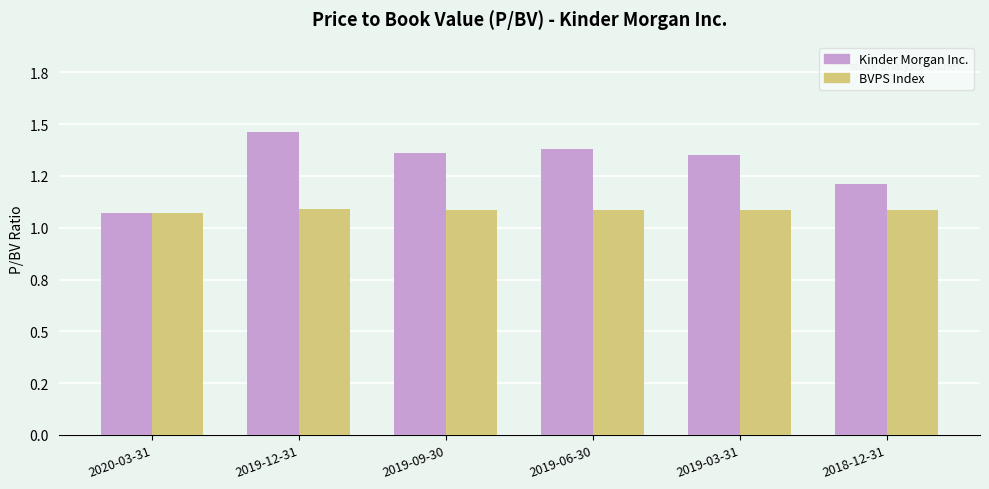

At which label does BVPS Index reach its minimum?

2020-03-31